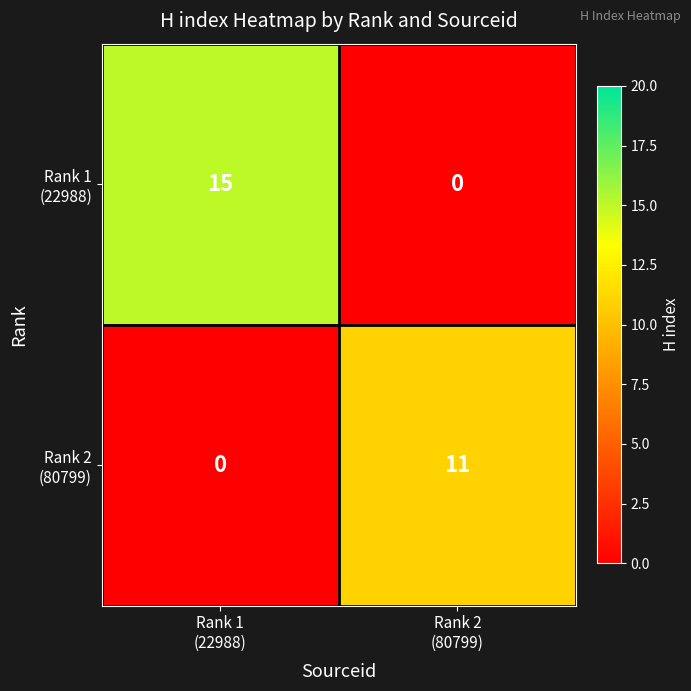

What is the greatest value displayed?

15